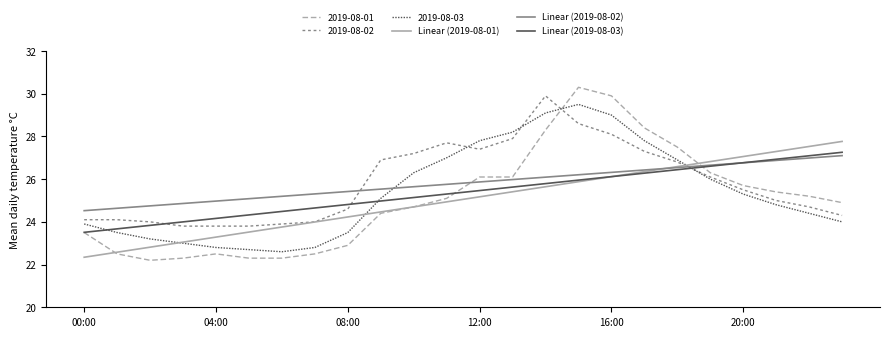

Which series has the largest range (max minus min)?

2019-08-01